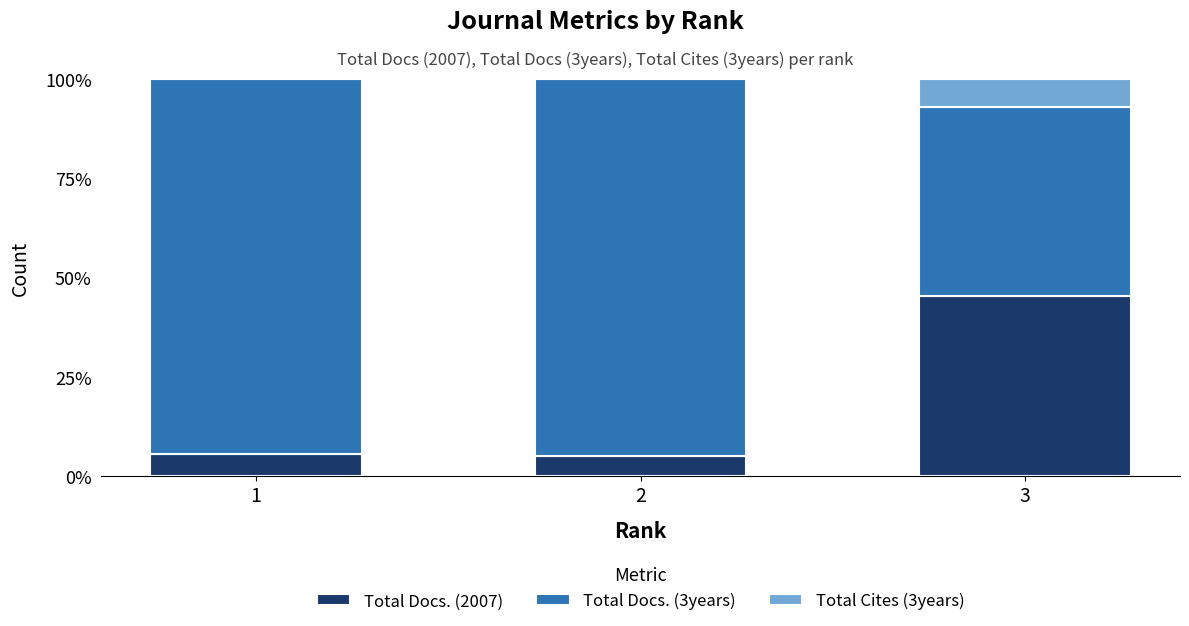

Are the bars horizontal?

No